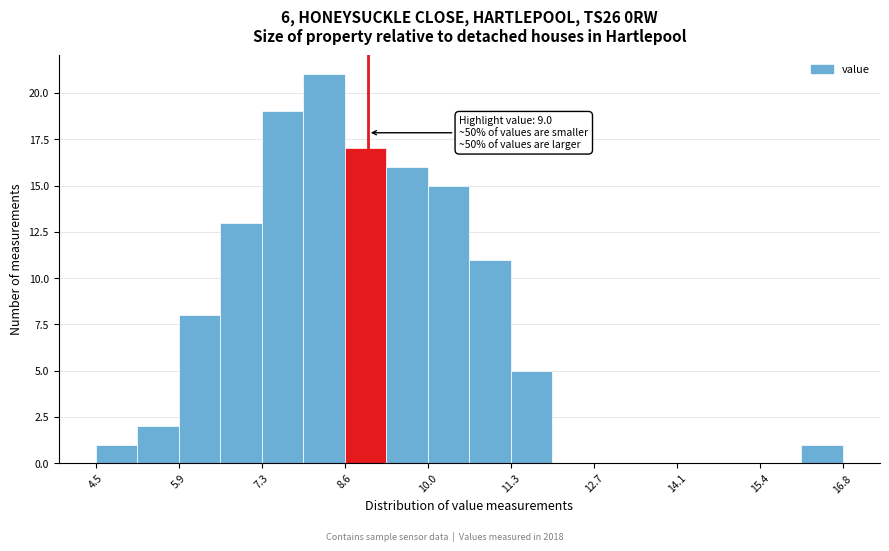

Around what value on the x-axis is the tallest bar? Give the approximate position of its centre, as read against the axis.

8.2